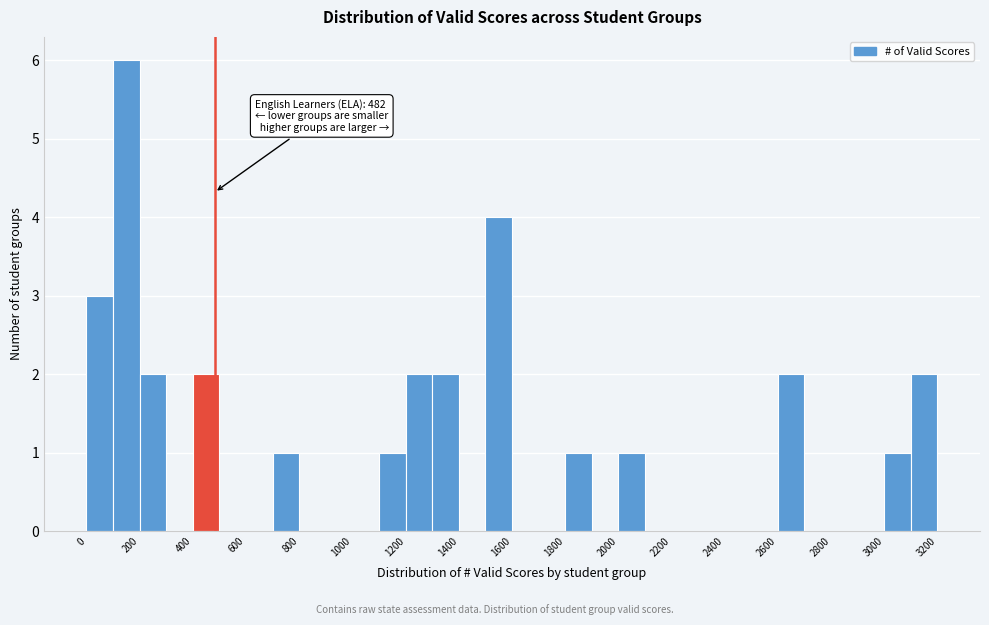

Over which range of the x-axis is the bar tallest?

100 to 200